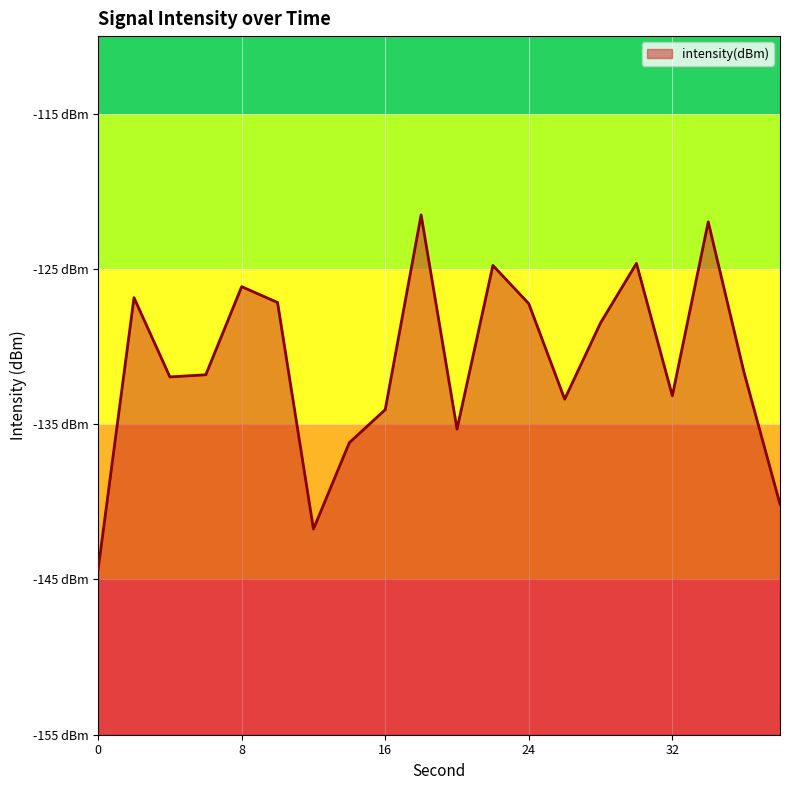

Does the chart display data point markers on the line(s)?

No